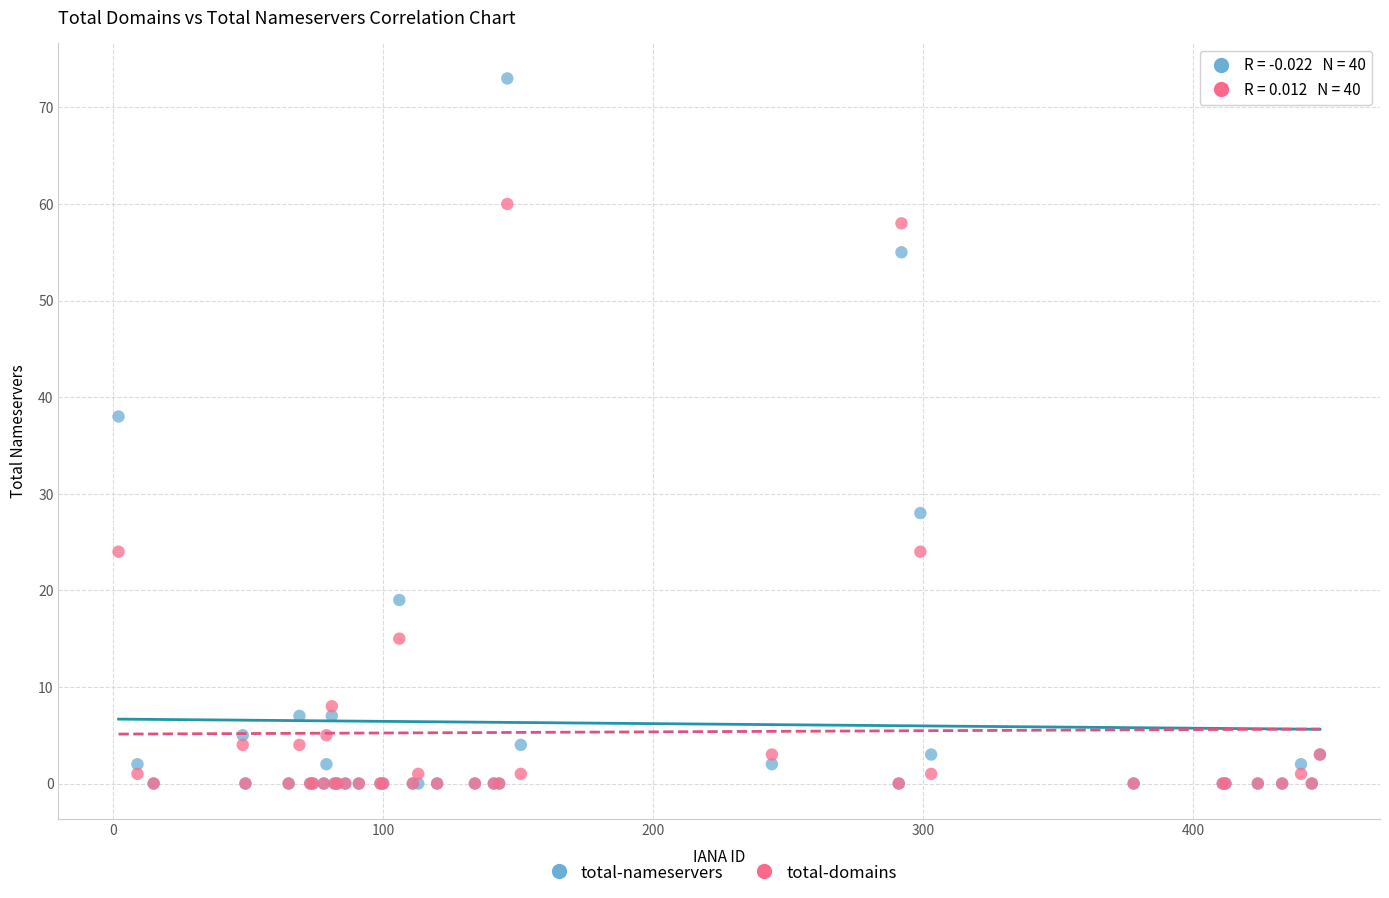

Which series has the largest Y range (max minus min)?

total-nameservers